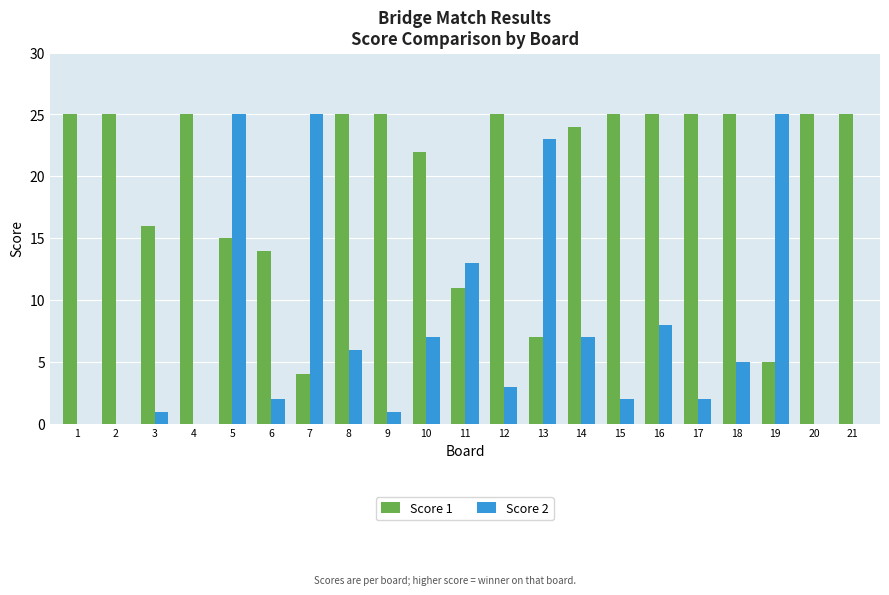

How many categories are shown in the chart?

21